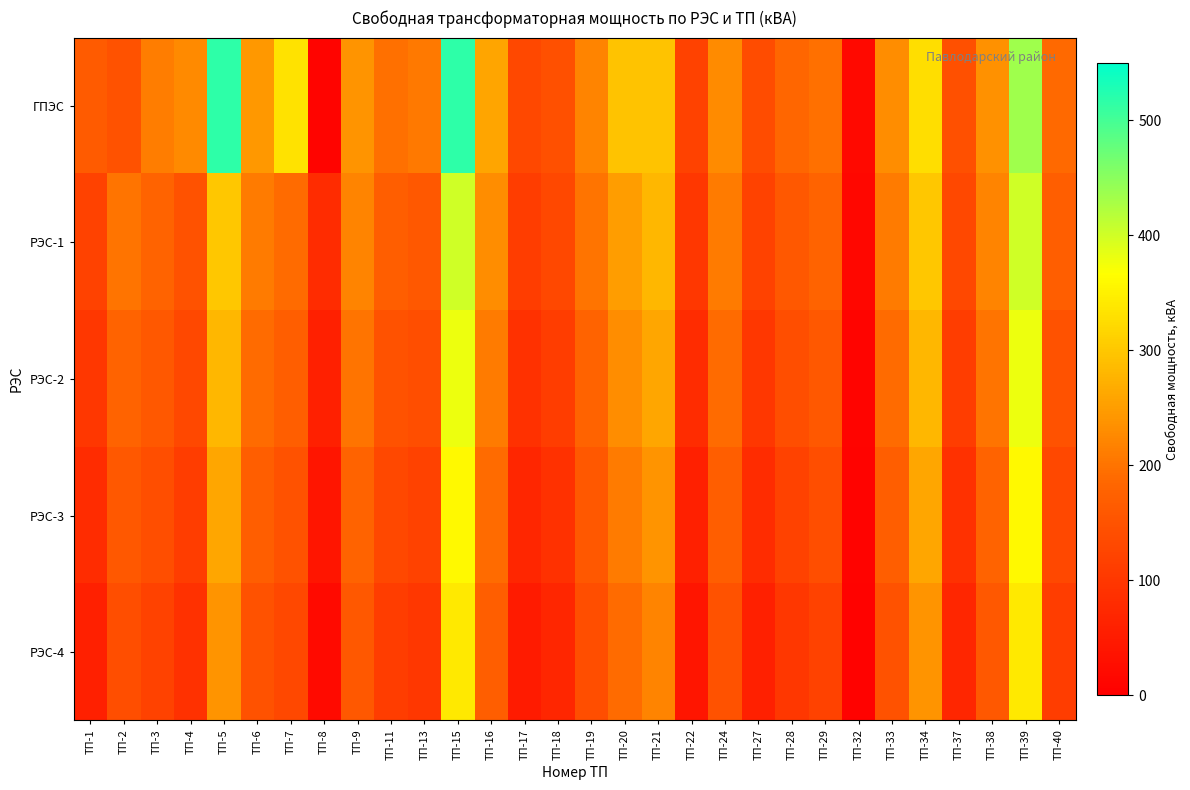

Which series changed the most between ТП-6 and ТП-37?

ГПЭС